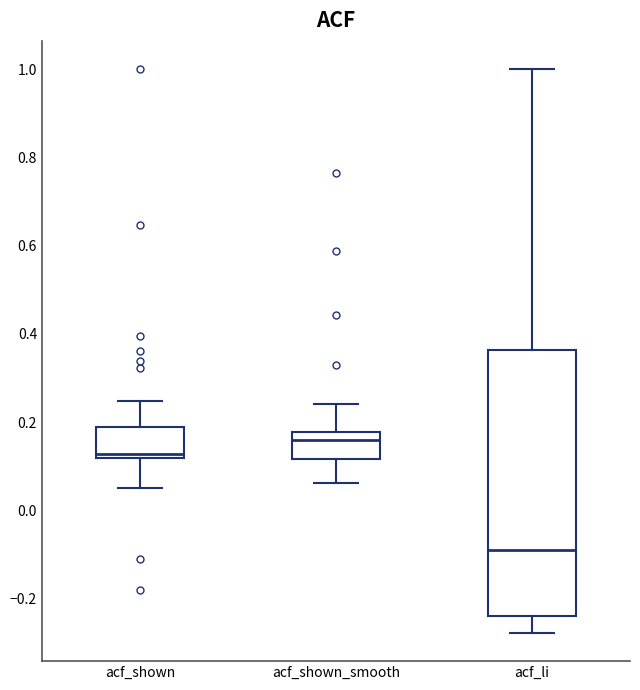

Where does the median line of the box for acf_li sit on the y-axis? The values are not printed on the chart, so give them approximately, as read against the axis.

-0.08